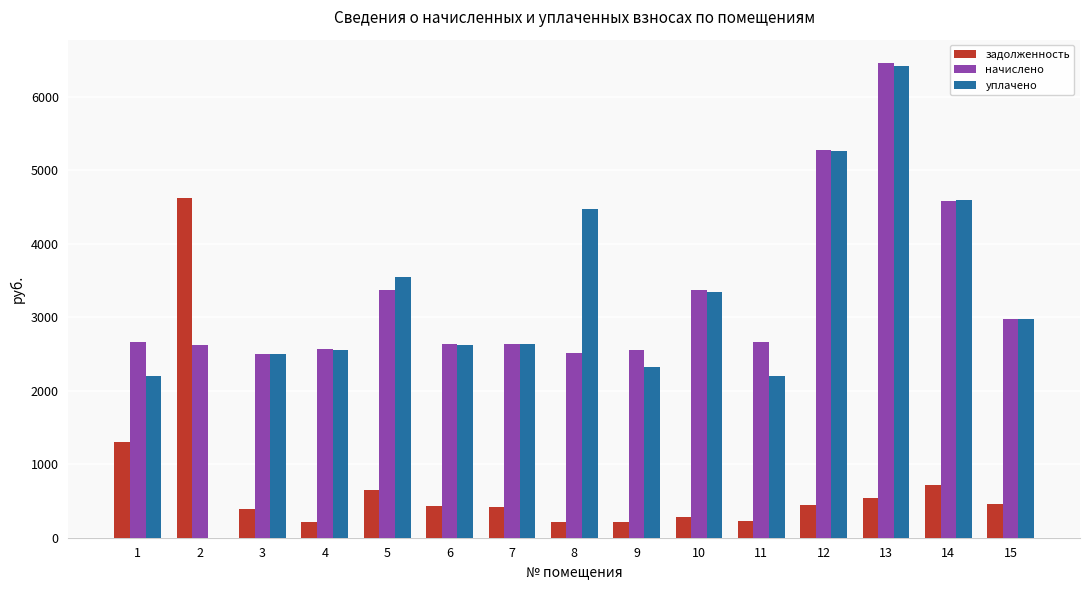

What is the greatest value displayed?

6457.0